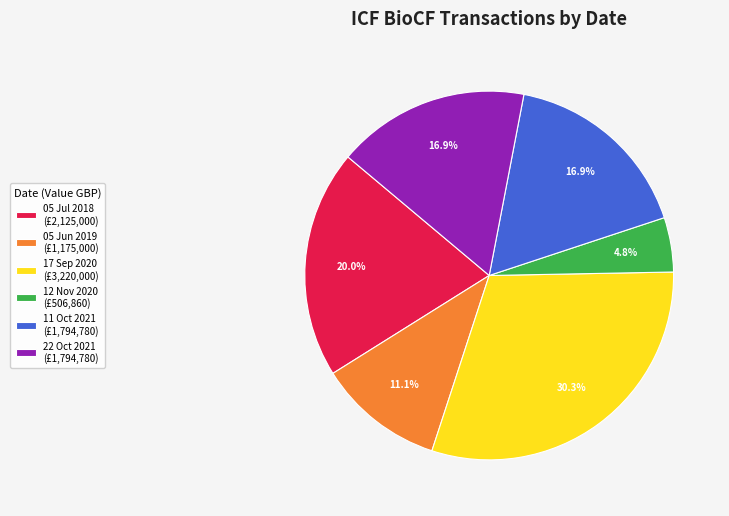

Which has a higher value, 05 Jul 2018 or 11 Oct 2021?

05 Jul 2018